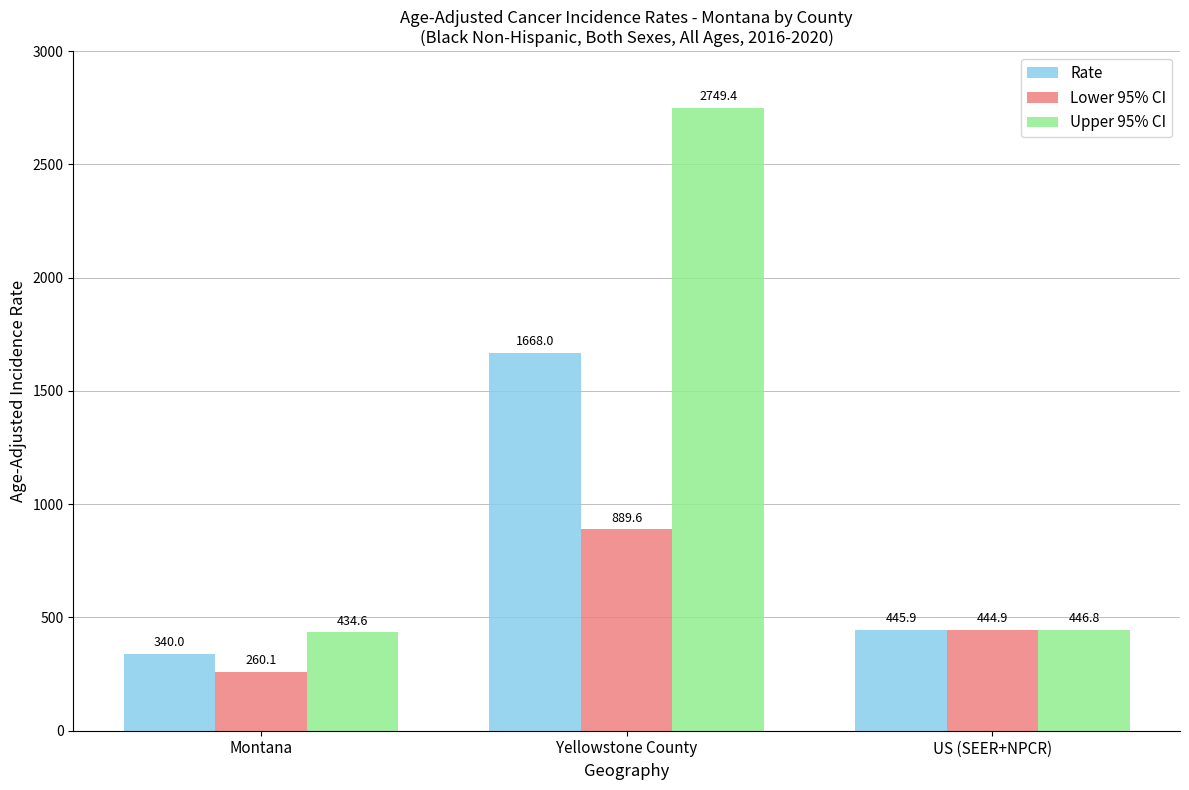

What is the average value of the Upper 95% CI series?

1210.3